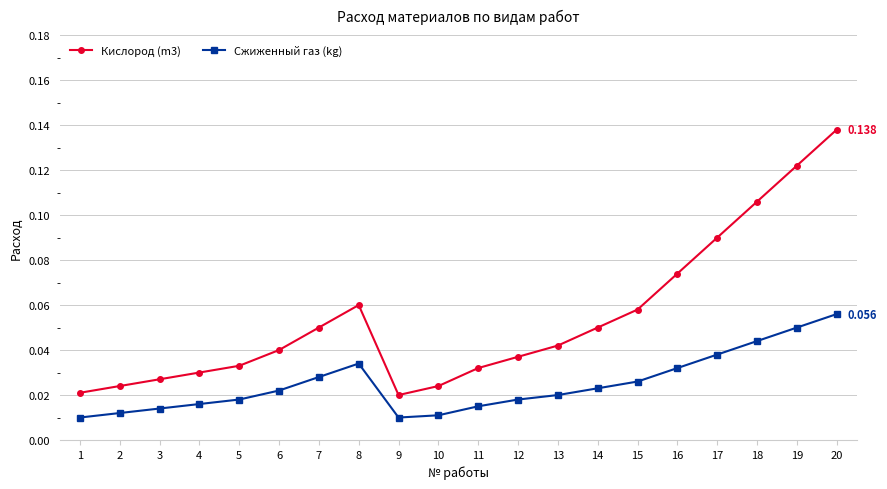

True or false: Сжиженный газ (kg) and Кислород (m3) intersect in this chart.

False